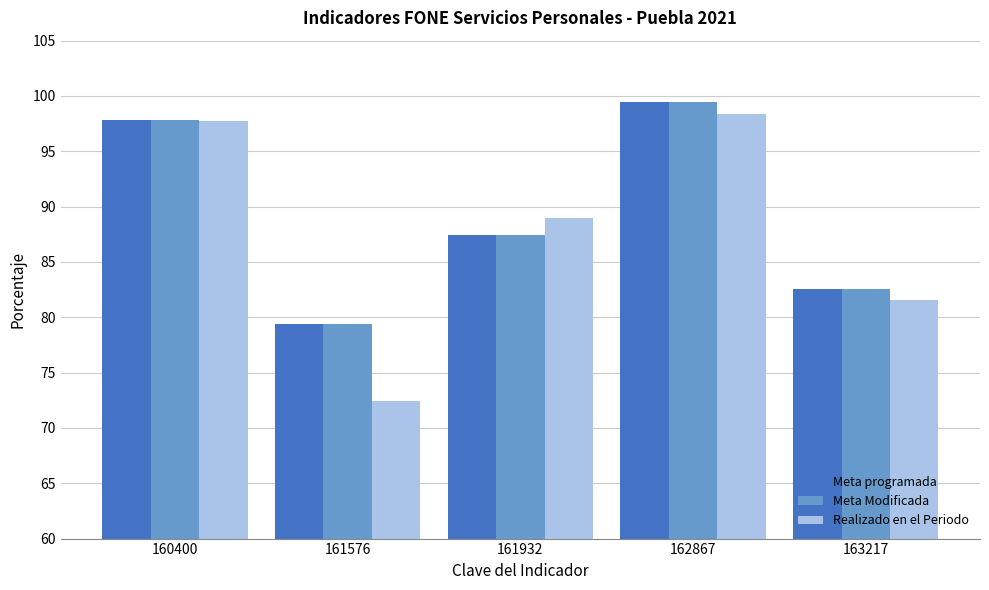

How many data points in Meta programada are above 87?

3